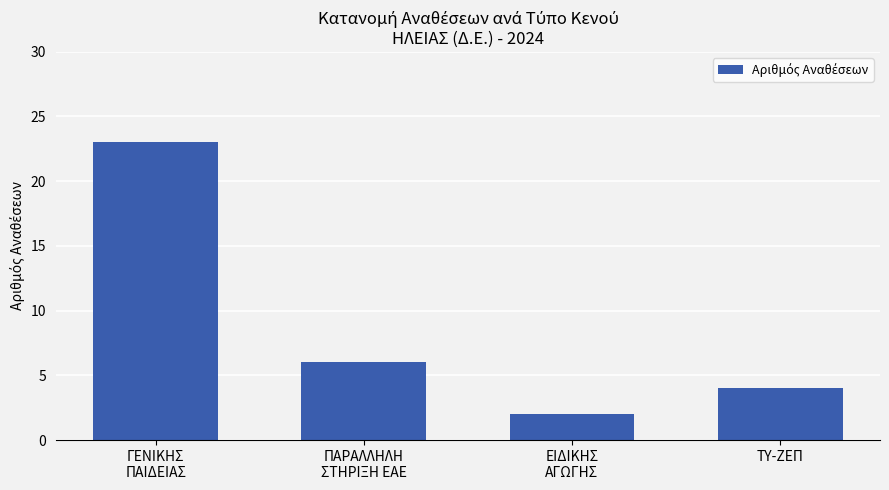

What is the label of the 3rd bar from the right?

ΠΑΡΑΛΛΗΛΗ
ΣΤΗΡΙΞΗ ΕΑΕ